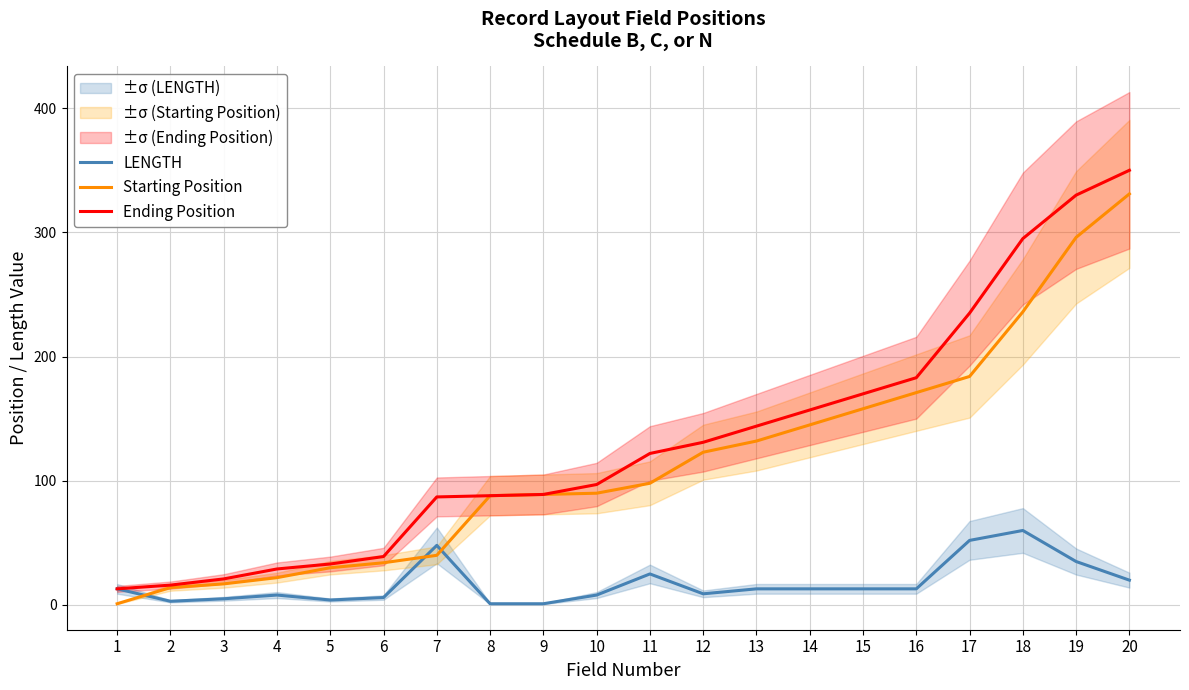

Is it true that LENGTH equals 13 at 15?

True